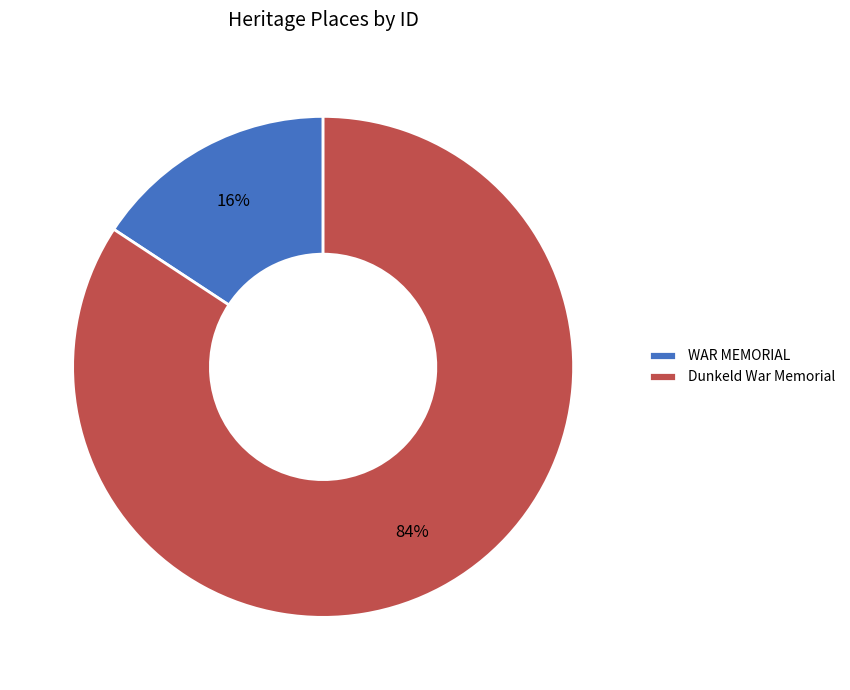

Is there a majority slice in this chart?

Yes